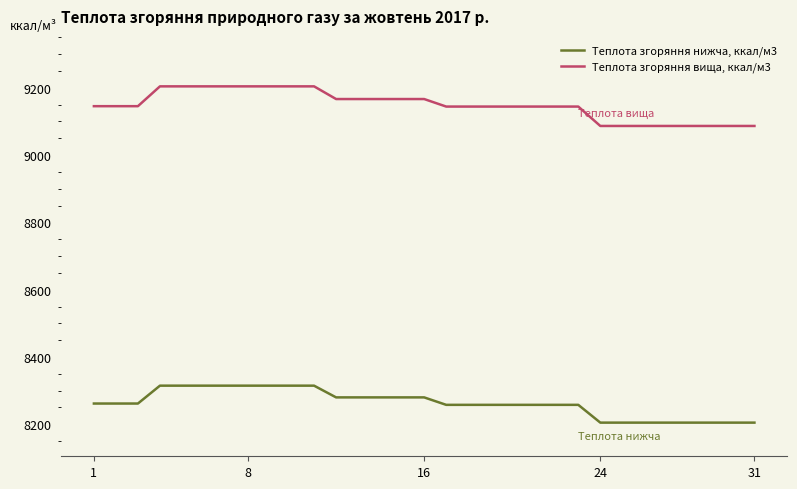

True or false: Теплота згоряння вища, ккал/м3 and Теплота згоряння нижча, ккал/м3 cross at least once.

False